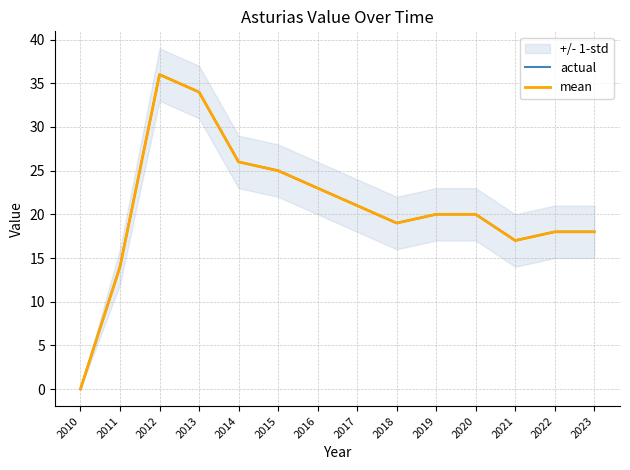

True or false: actual and mean cross at least once.

False